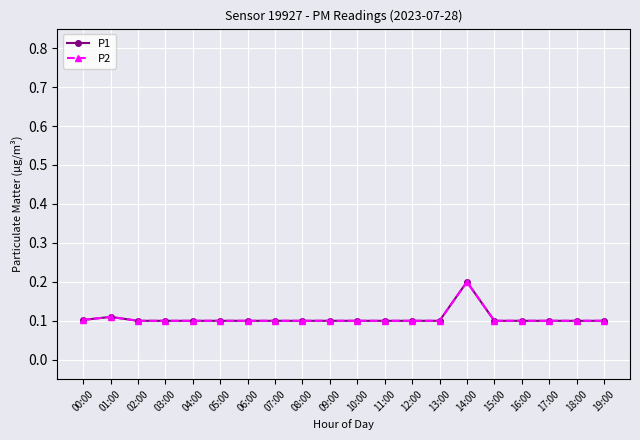

How many lines are shown in the chart?

2